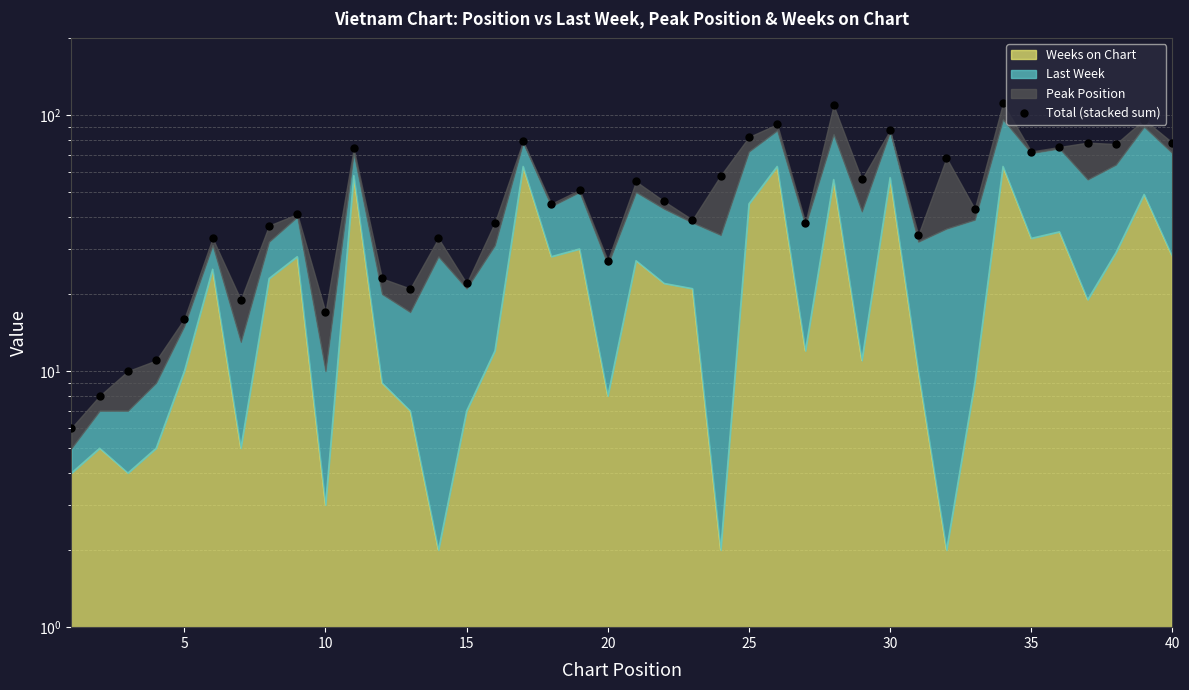

What is the greatest value displayed?

111